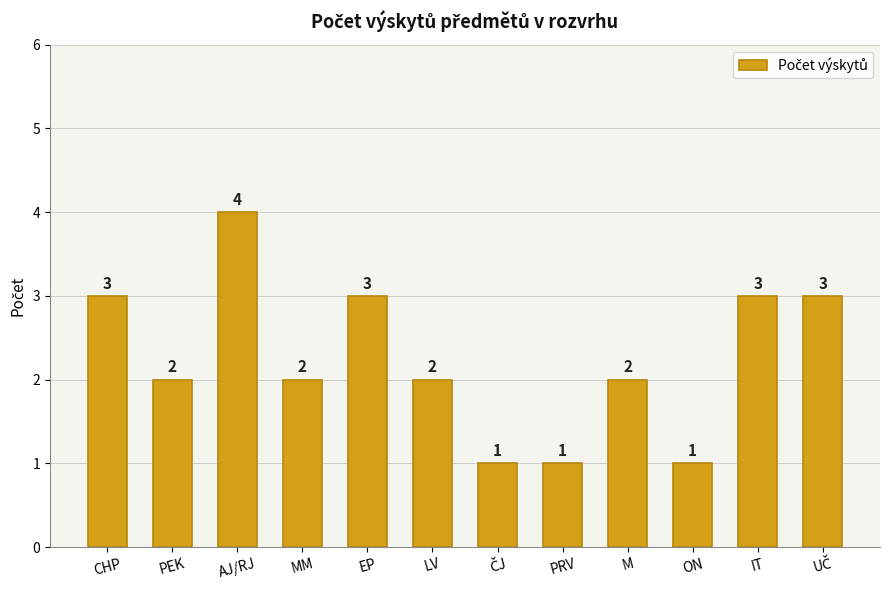

What is the change in value from CHP to MM?

-1